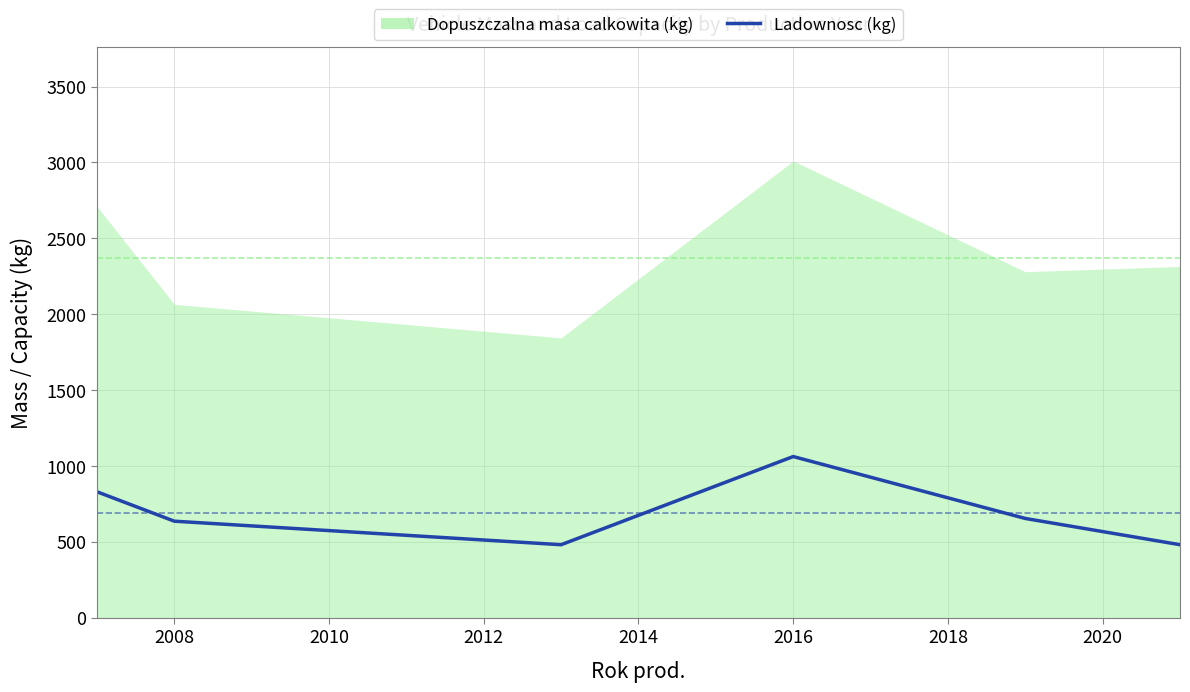

Which series has the largest range (max minus min)?

Dopuszczalna masa calkowita (kg)